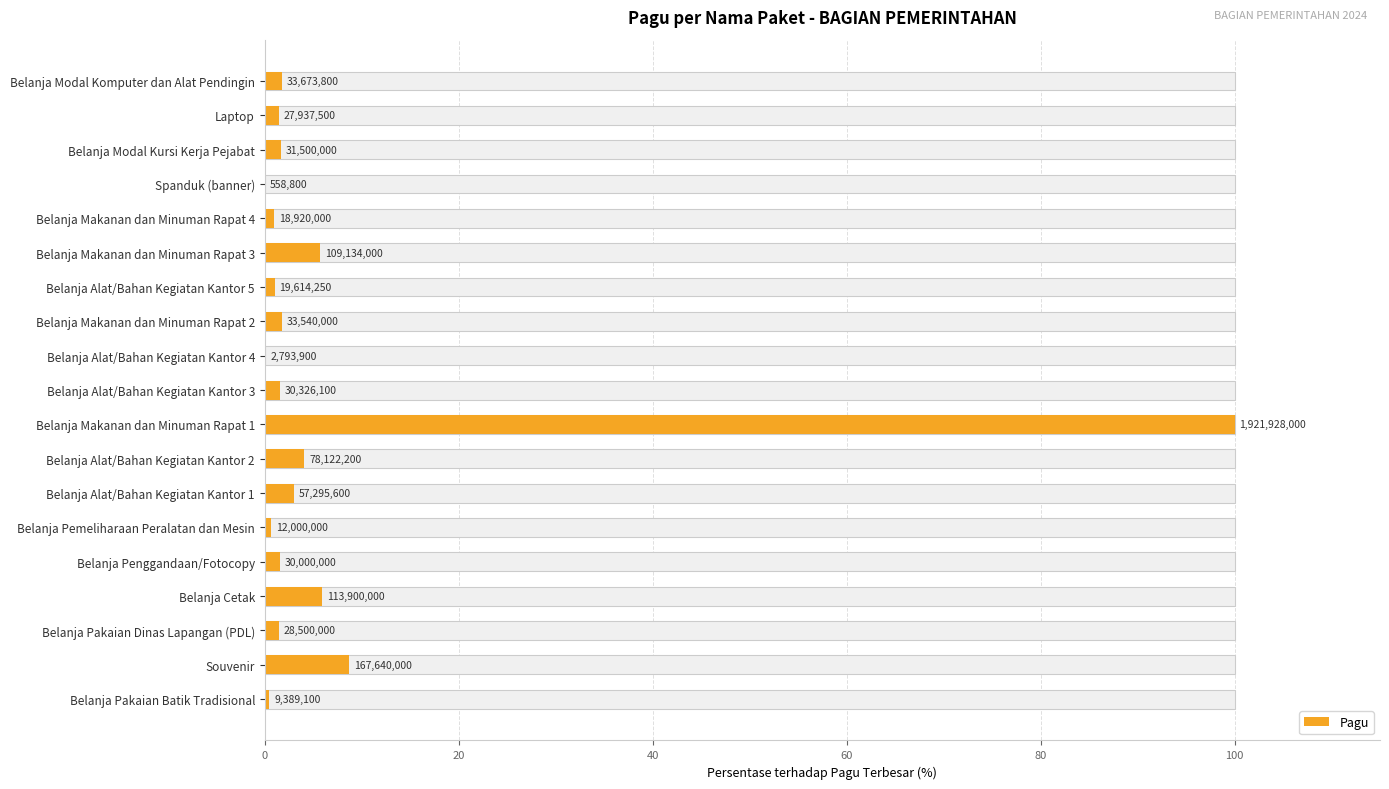

Between Belanja Makanan dan Minuman Rapat 3 and Belanja Makanan dan Minuman Rapat 4, which is larger?

Belanja Makanan dan Minuman Rapat 3